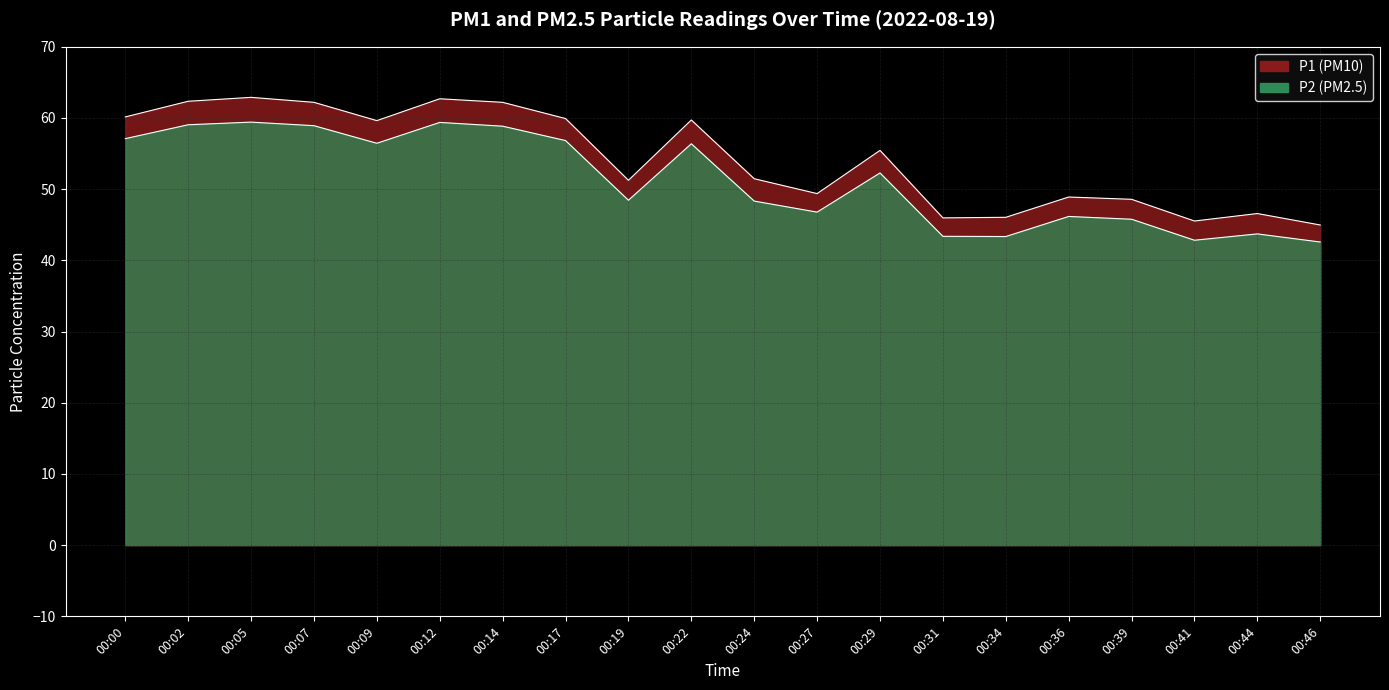

Reading left to right, extract all data points from this chart.

P1: 60.1	62.4	62.9	62.2	59.6	62.7	62.2	59.9	51.2	59.7	51.5	49.4	55.5	46.0	46.0	48.9	48.6	45.5	46.6	45.0
P2: 57.1	59.0	59.4	58.9	56.5	59.4	58.9	56.8	48.5	56.4	48.3	46.8	52.3	43.4	43.4	46.2	45.8	42.8	43.7	42.6